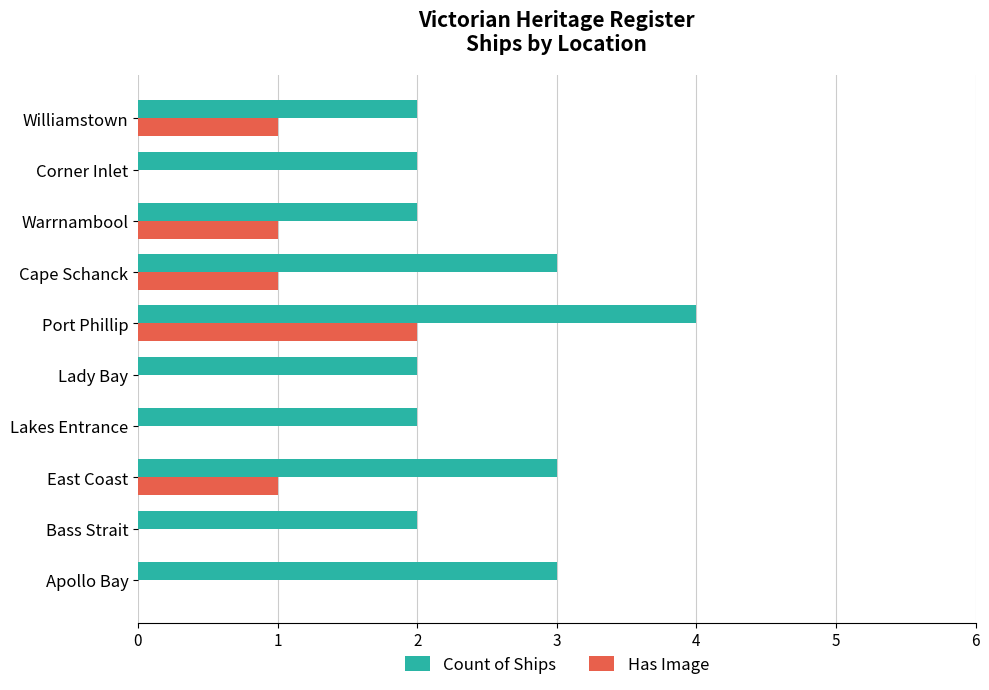

At which label does Has Image reach its peak?

Port Phillip